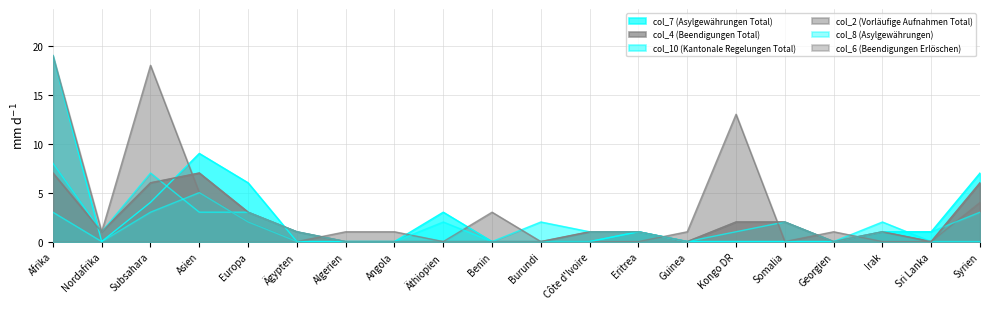

At how many categories does at least one series exceed 9?

3